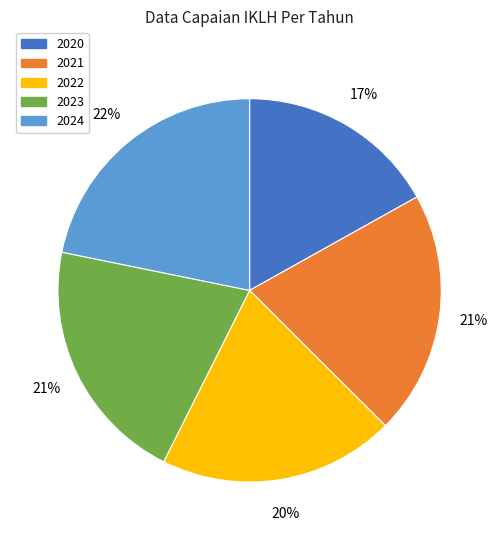

To the nearest percent, what percentage of the pie is 2024?

22%